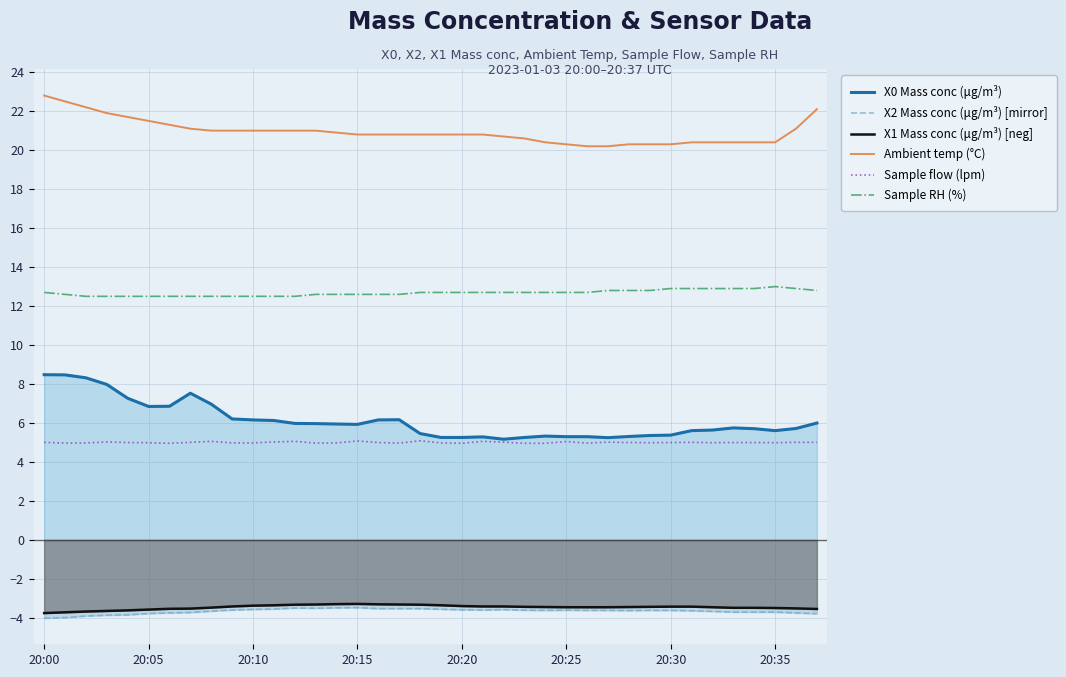

Is it true that Sample flow (lpm) equals 8.4 at 20:20?

False